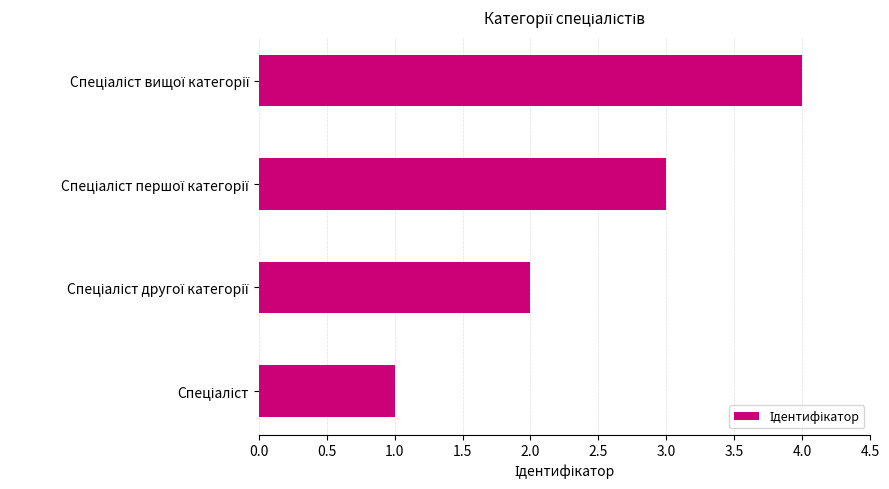

Are the bars grouped side by side (vs. stacked)?

No